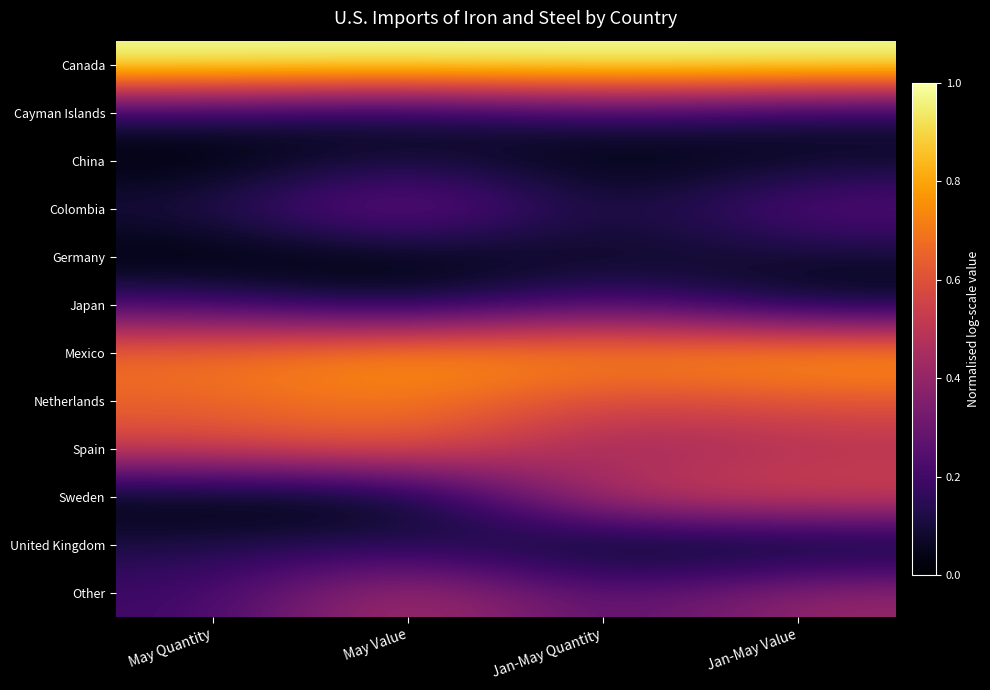

How many categories are shown in the chart?

4